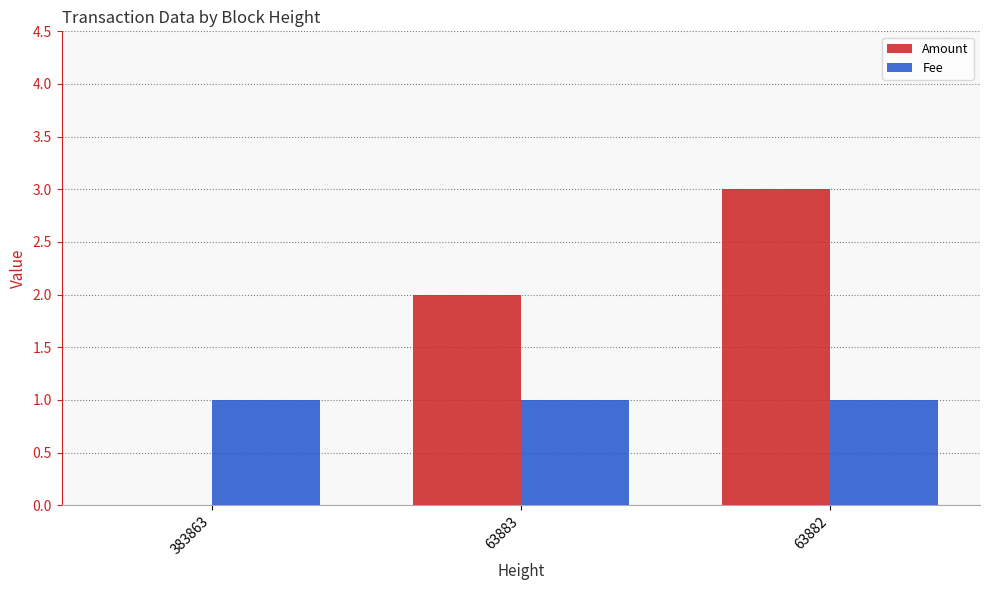

What is the average value of the Fee series?

1